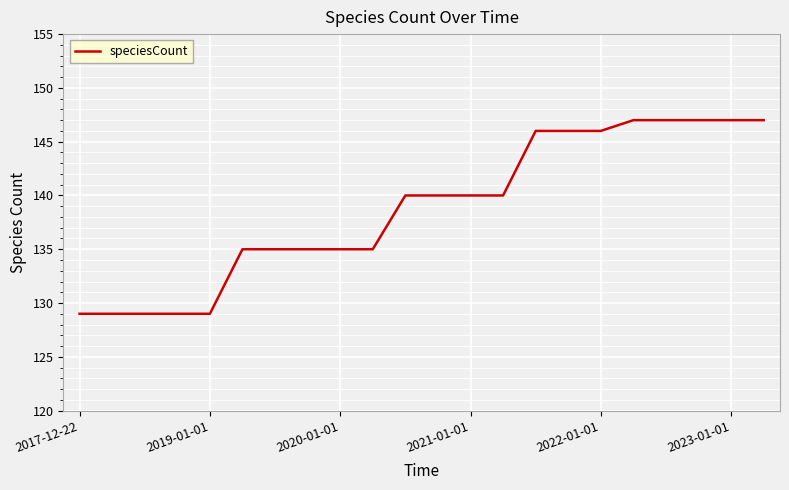

Does the chart display data point markers on the line(s)?

No